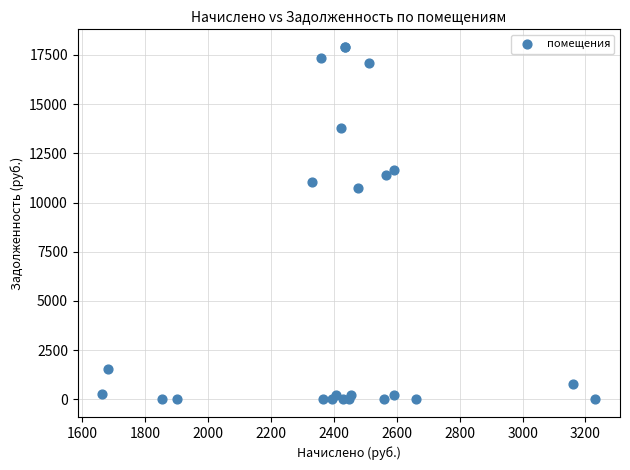

What Y value in the scatter plot is closest to 8949?

10733.8